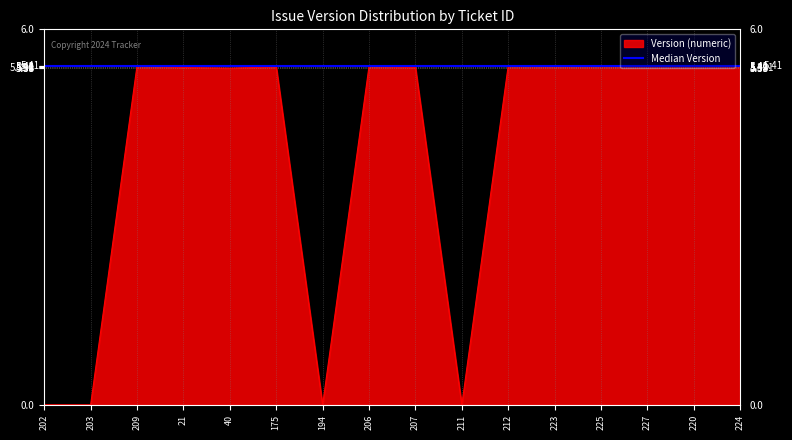

What is the label of the 5th point from the left?

40